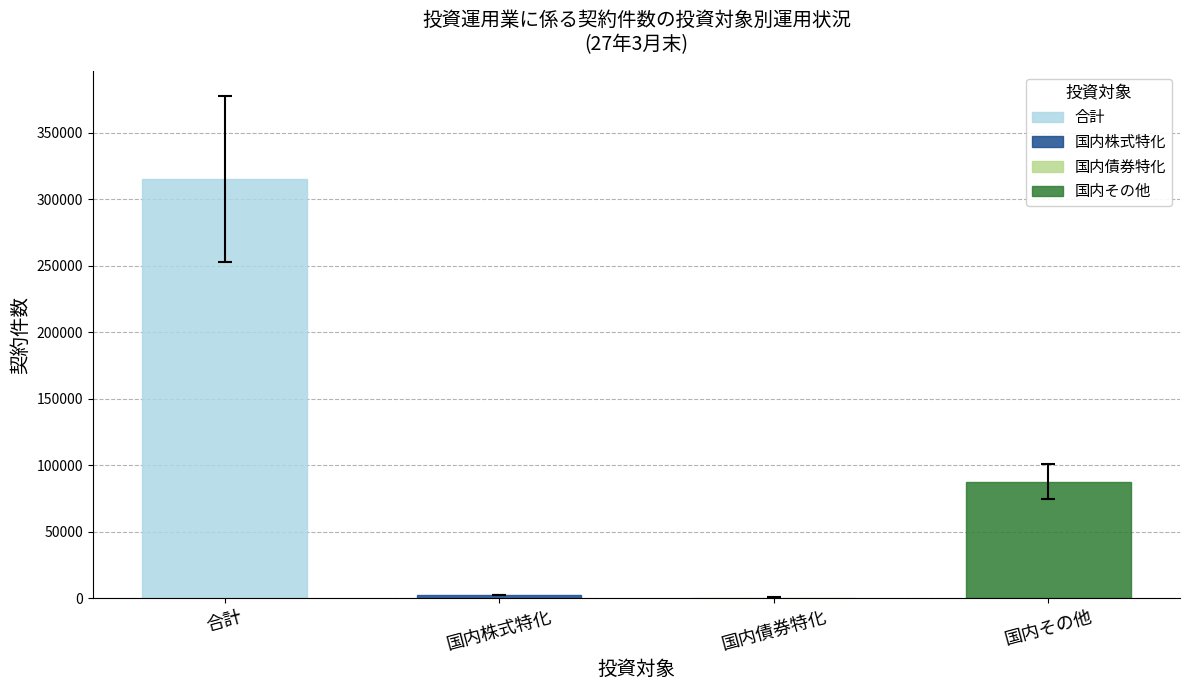

What position from the left is 国内債券特化?

3